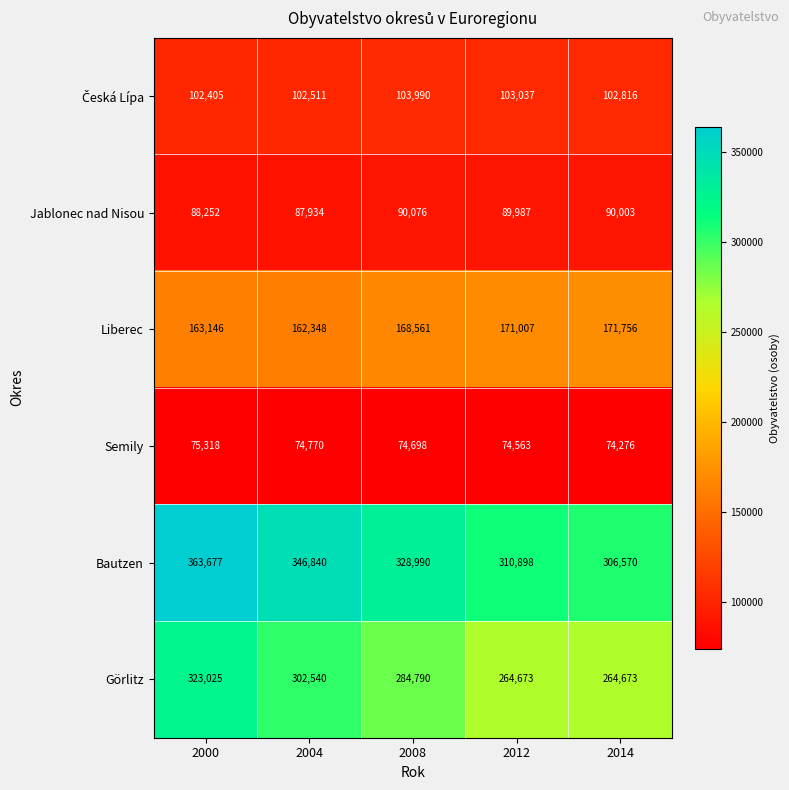

What is the sum of the Görlitz values at 2014 and 2004?

567213